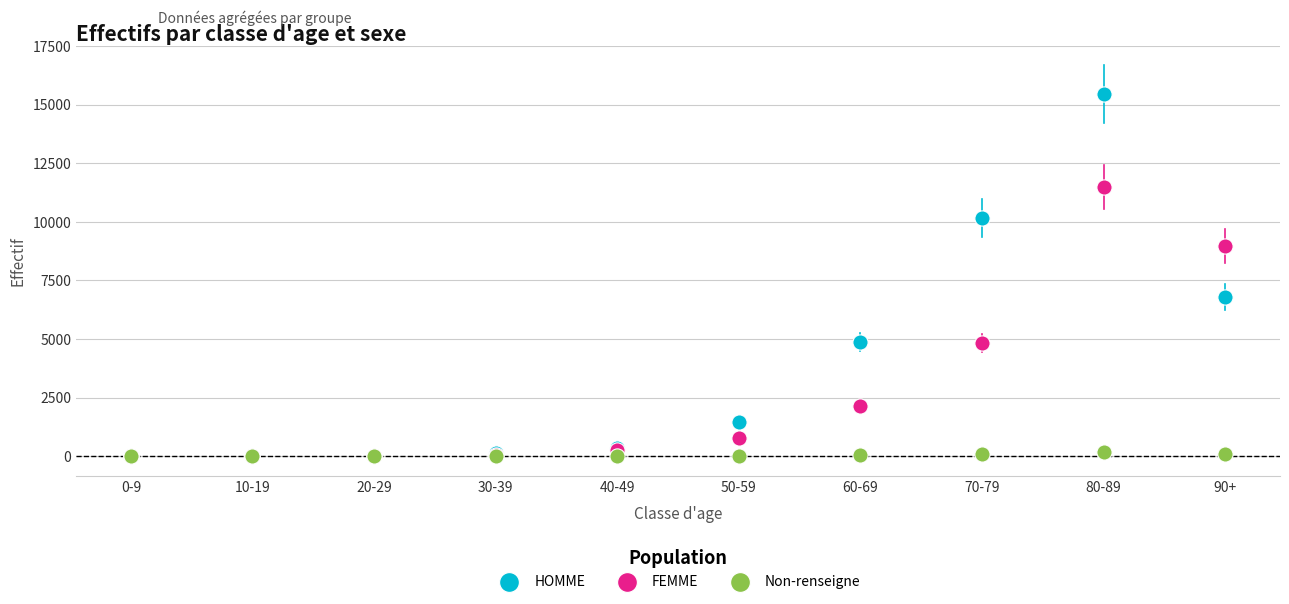

Which series has the widest spread of Y values?

HOMME